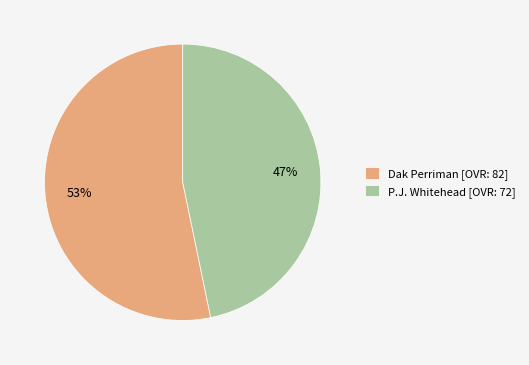

Is it true that P.J. Whitehead is 40% of the pie?

False